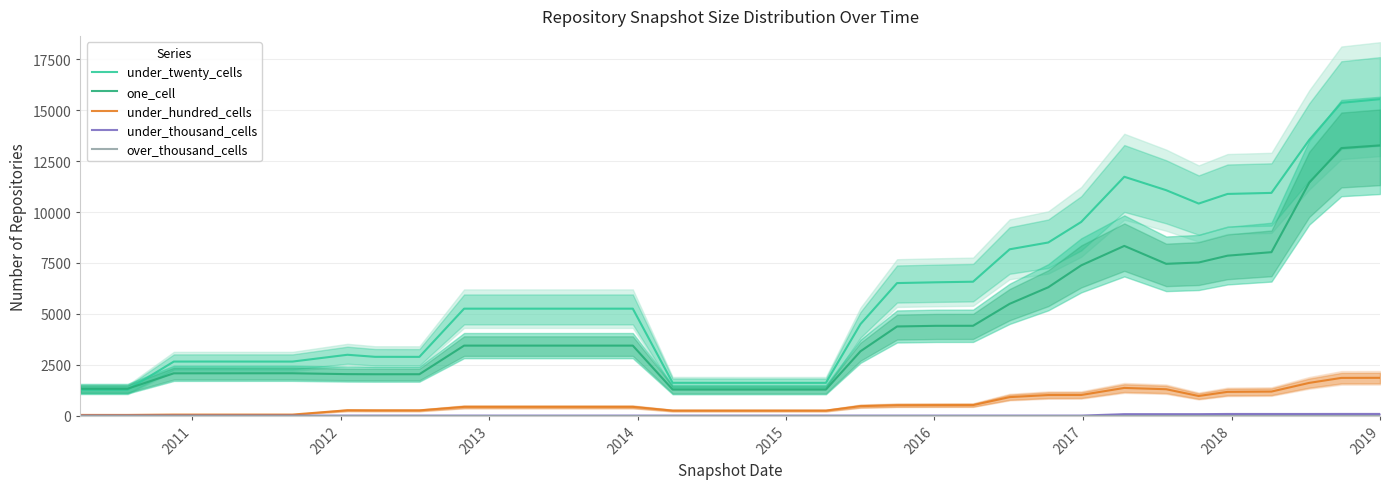

What is the highest value of the under_hundred_cells series?

1856